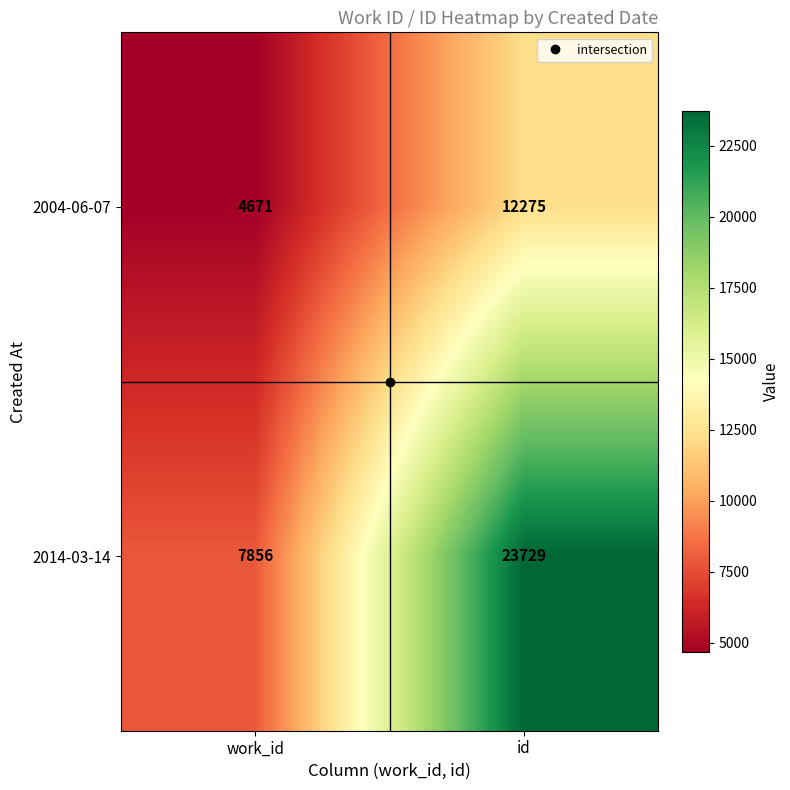

What value does the 2014-03-14 series have at work_id, to the nearest 100?

7900